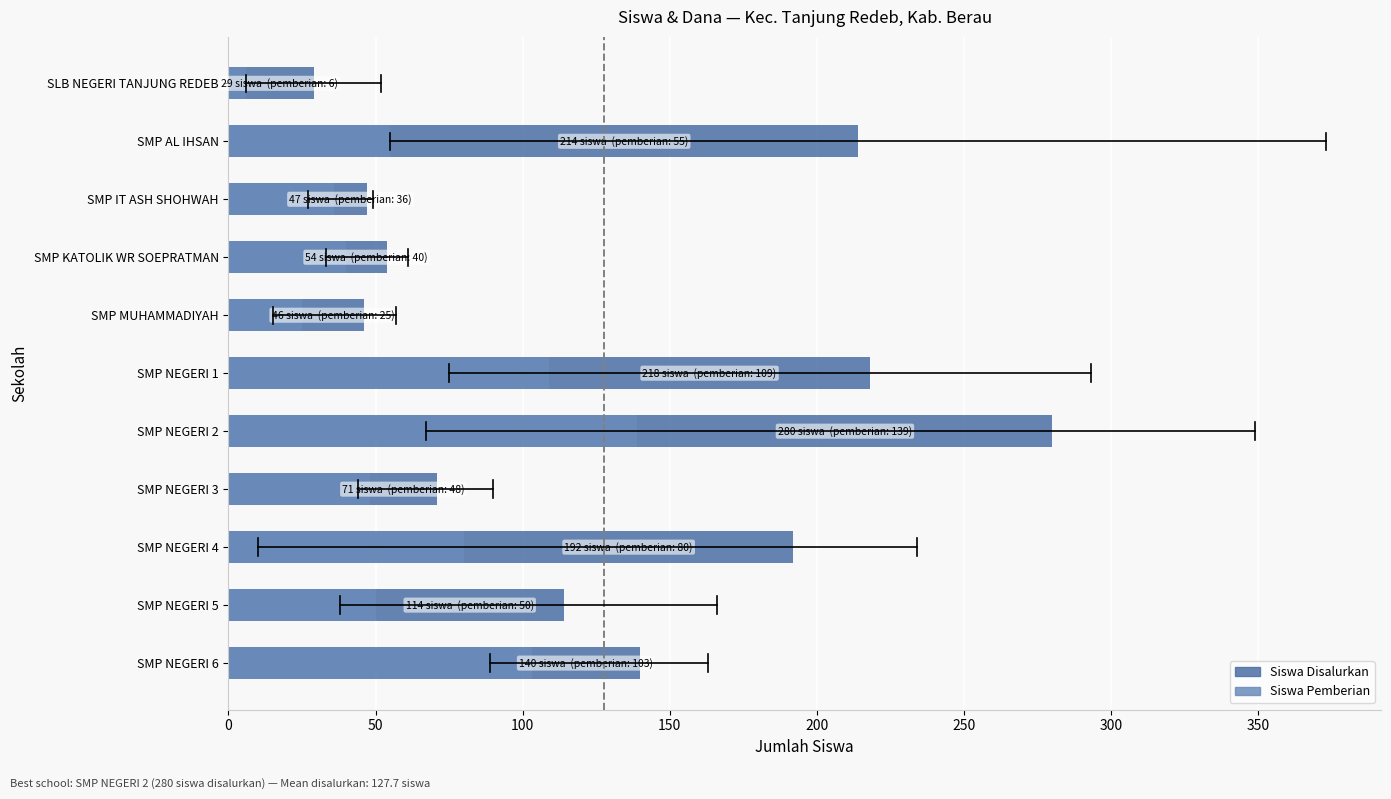

What is the spread (max minus min) of values at SMP MUHAMMADIYAH?

21